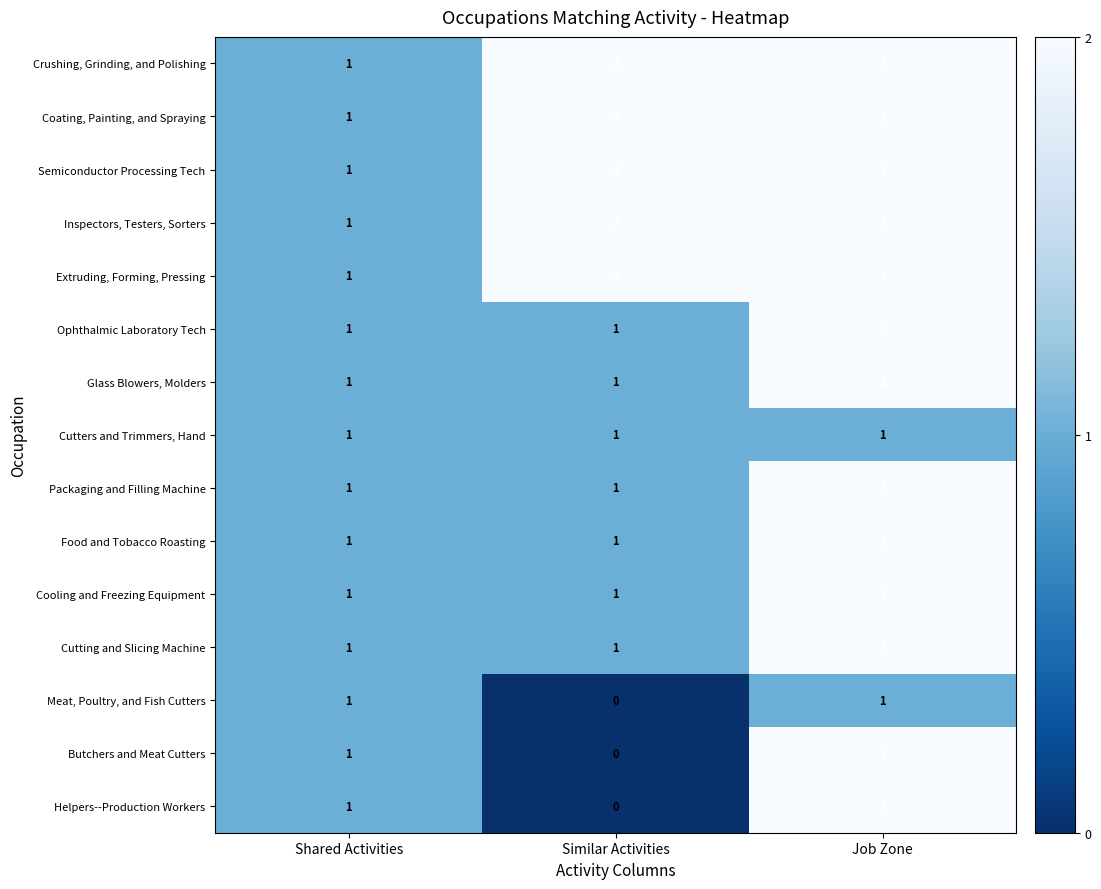

At which category is the sum across all series the highest?

Job Zone